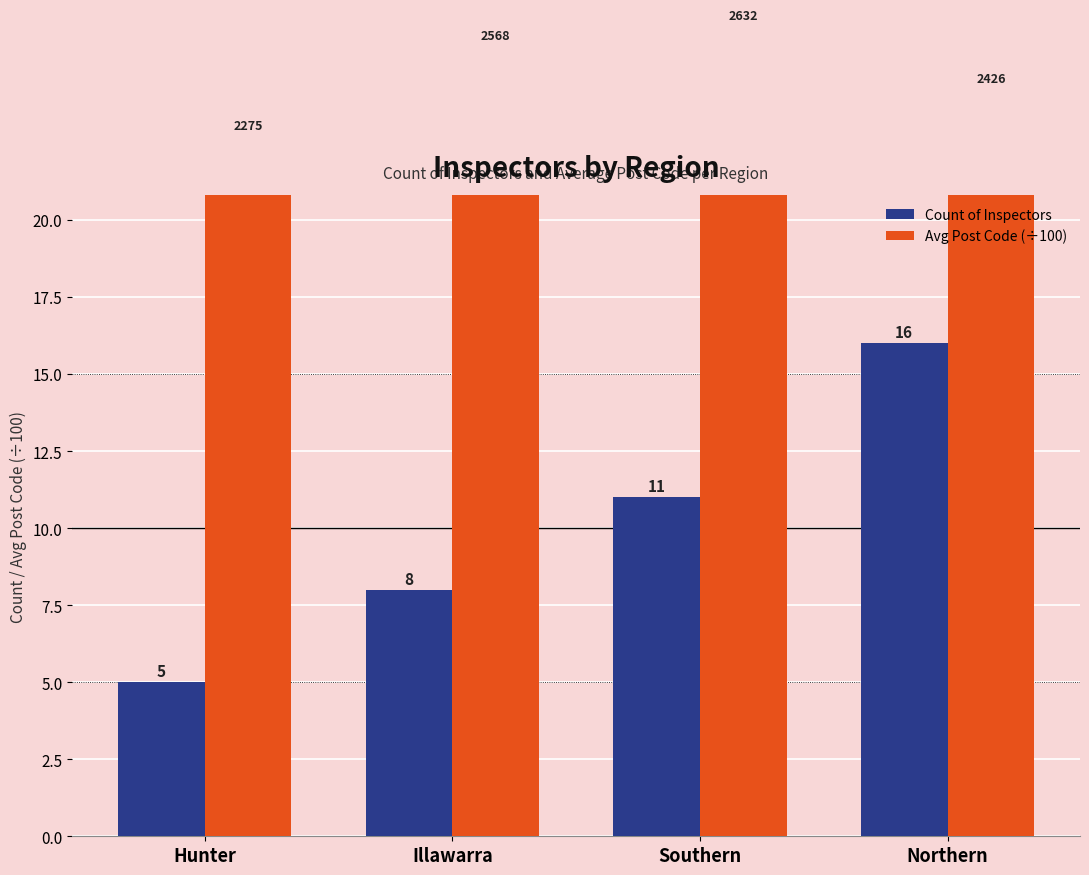

Which series has the largest range (max minus min)?

Count of Inspectors